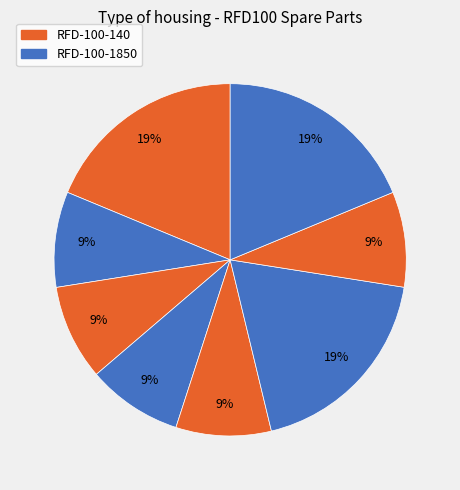

Is there a majority slice in this chart?

No